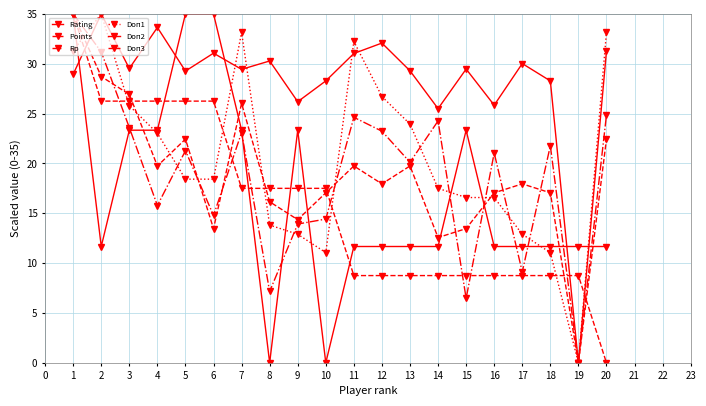

What value does the Doп2 series have at 18?

11.7